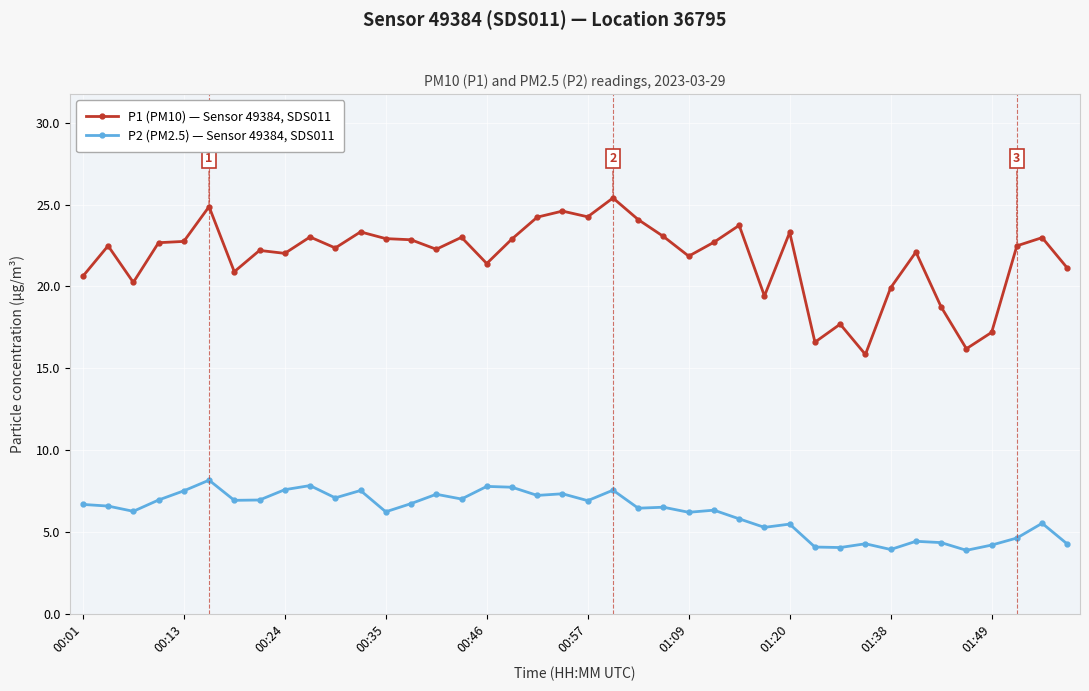

List the series in order of their peak value, lowest first.

P2 (PM2.5) — Sensor 49384, SDS011, P1 (PM10) — Sensor 49384, SDS011